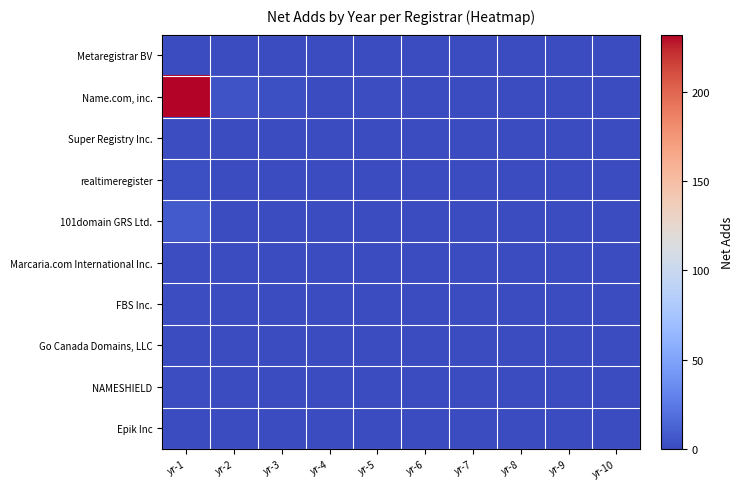

Between yr-10 and yr-6, which is larger?

yr-10